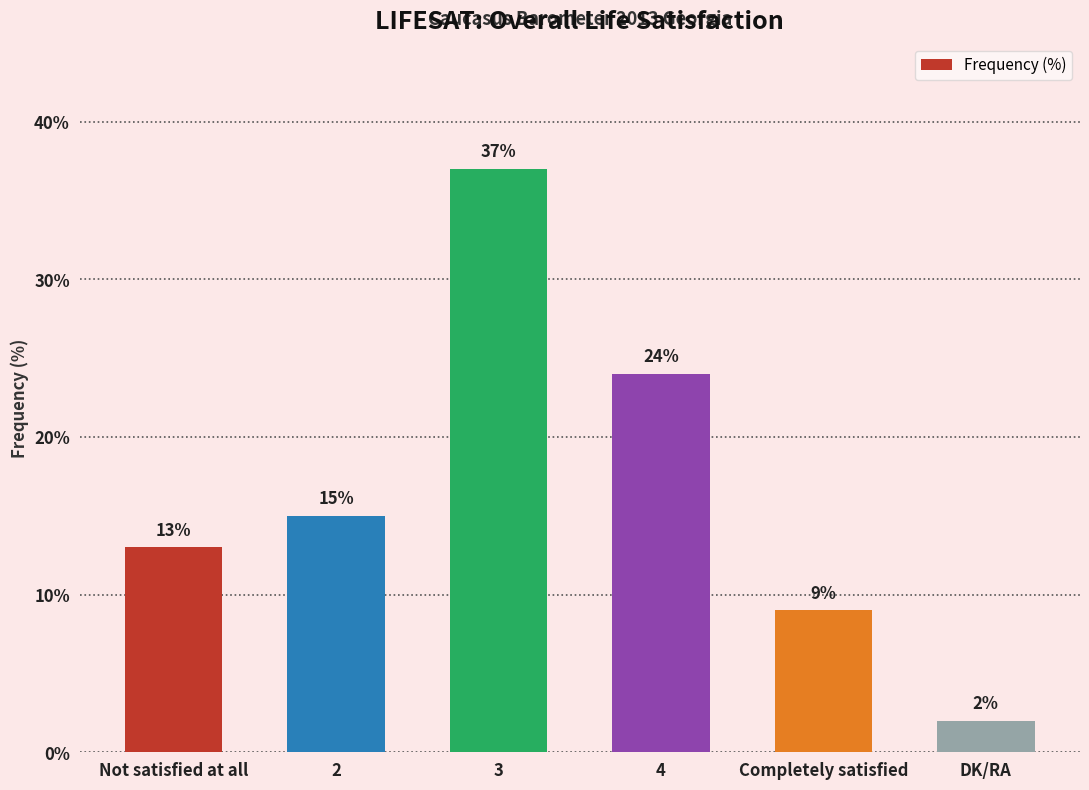

Reading left to right, what are all the values shown in this chart?

Not satisfied at all=13	2=15	3=37	4=24	Completely satisfied=9	DK/RA=2